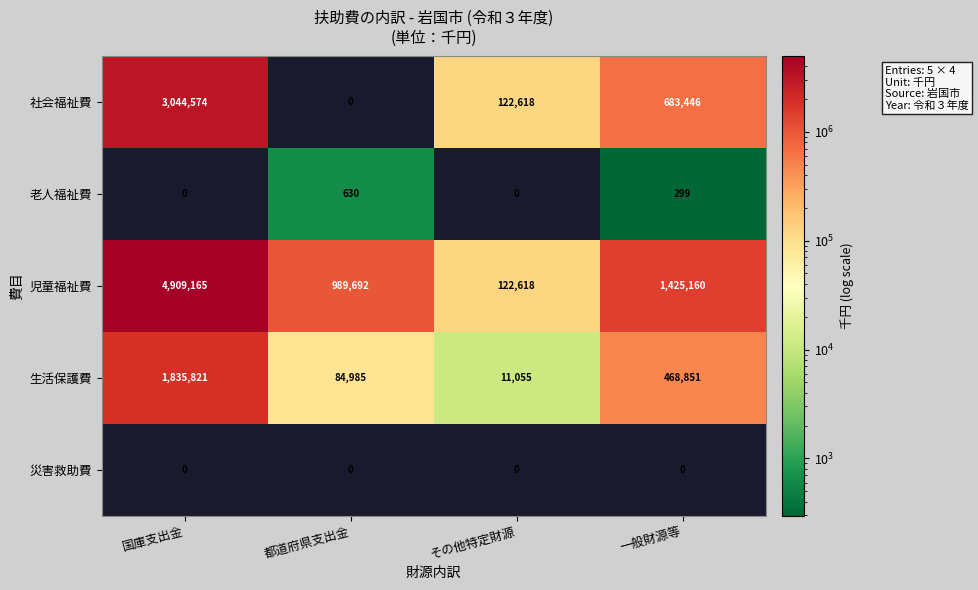

At how many categories does at least one series exceed 1226609?

2